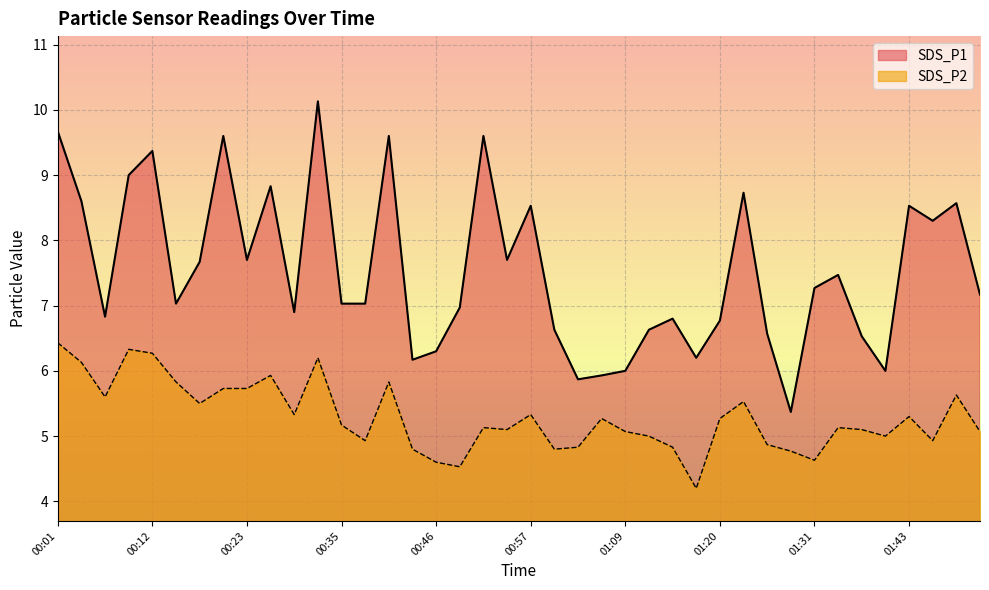

In SDS_P1, how many points are lower than both neighbors (excluding endpoints)?

11